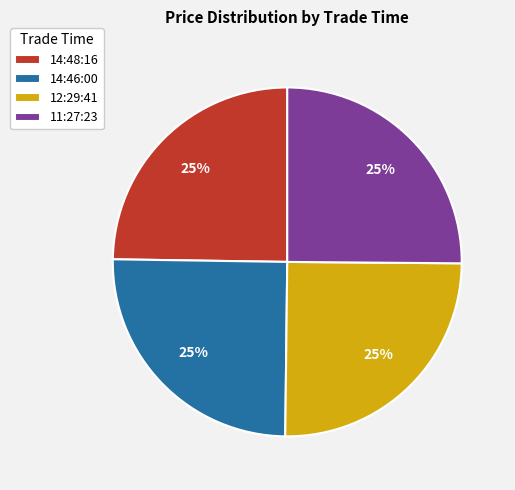

Is 14:46:00 the majority of the pie?

No